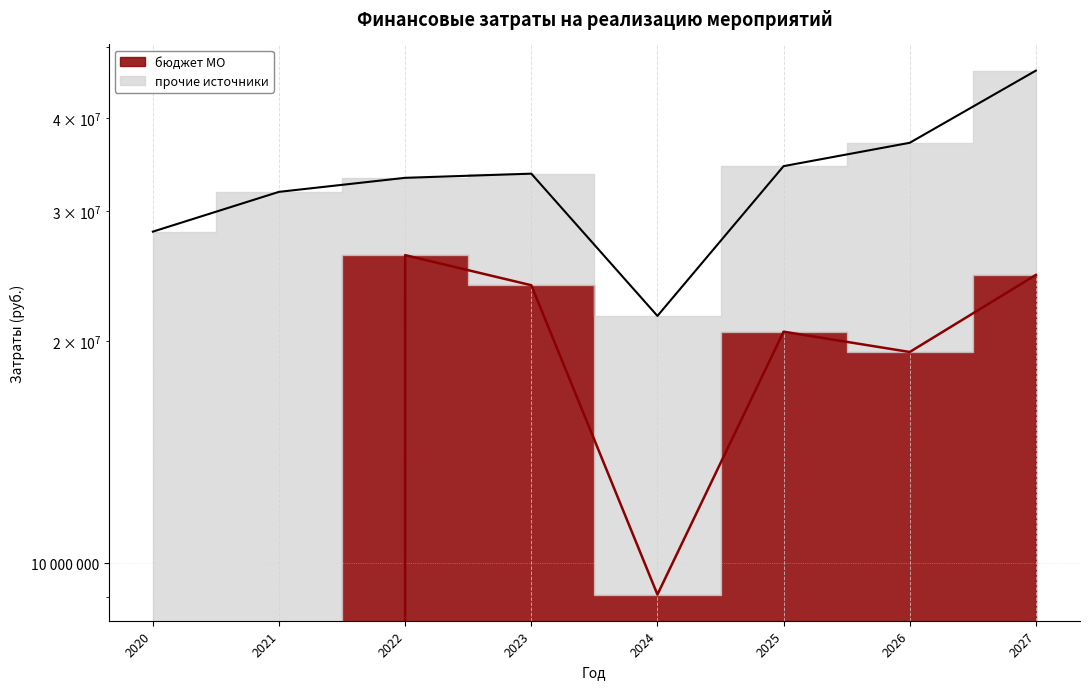

Reading left to right, transcribe all the data shown in this chart.

2020=0	2021=0	2022=26124288	2023=23788236	2024=9075252	2025=20583540	2026=19321236	2027=24563496